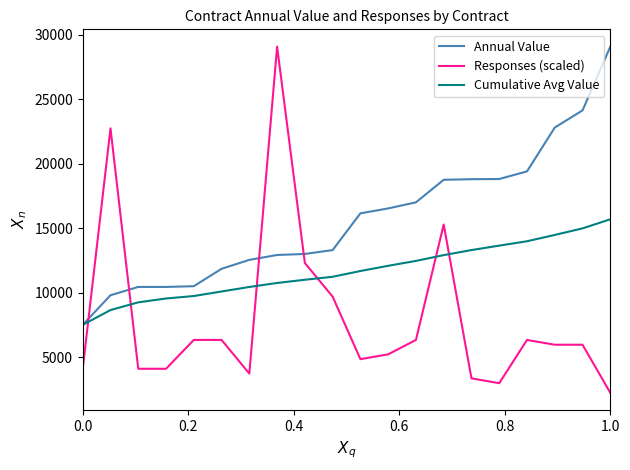

Which series has the widest spread of values?

Responses (scaled)